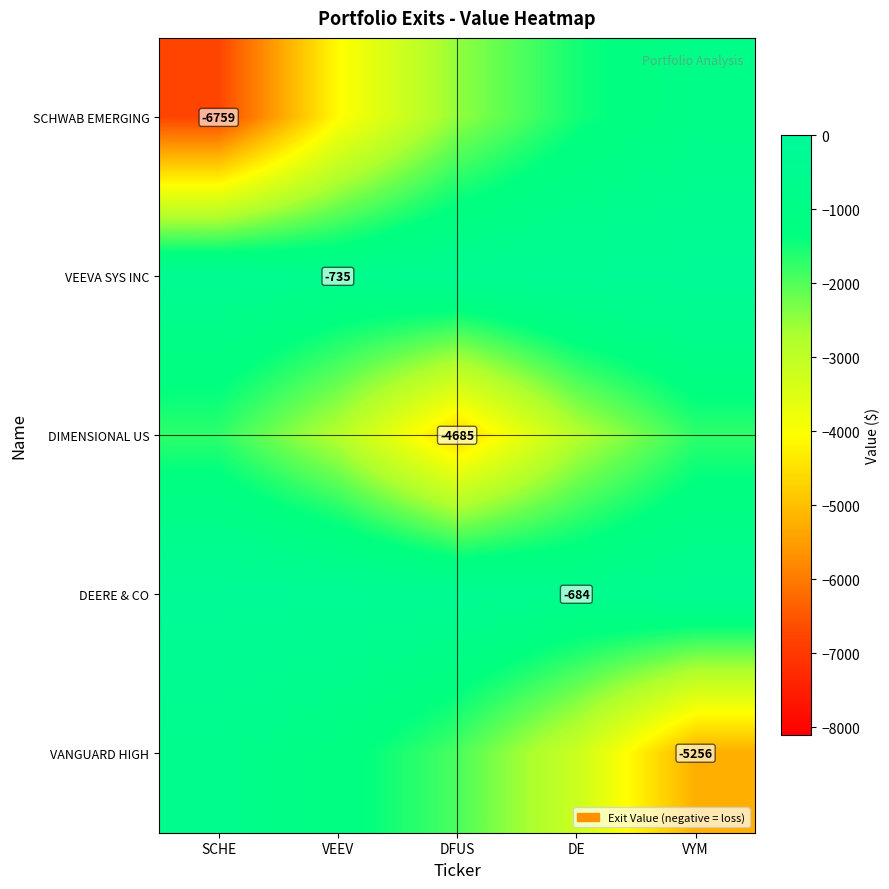

Which category has the lowest value across all series?

SCHE